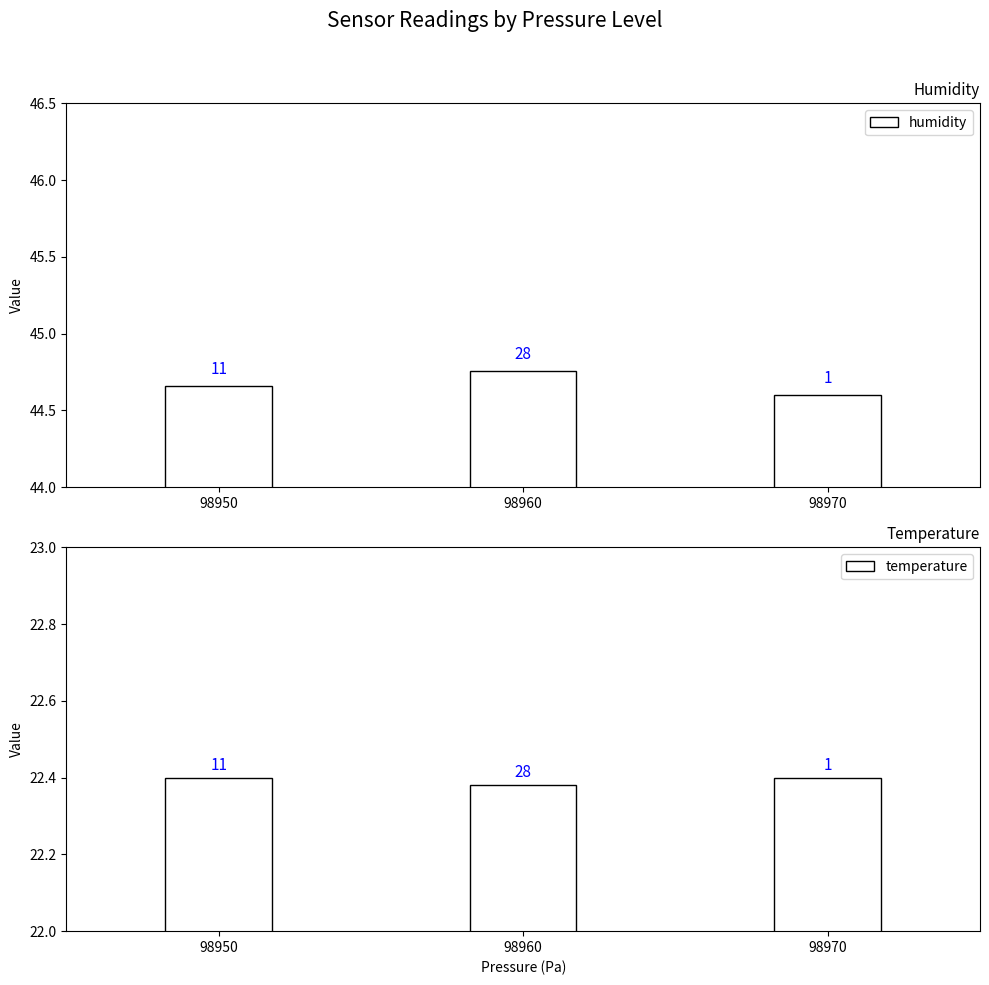

At which label is humidity closest to 44?

98970